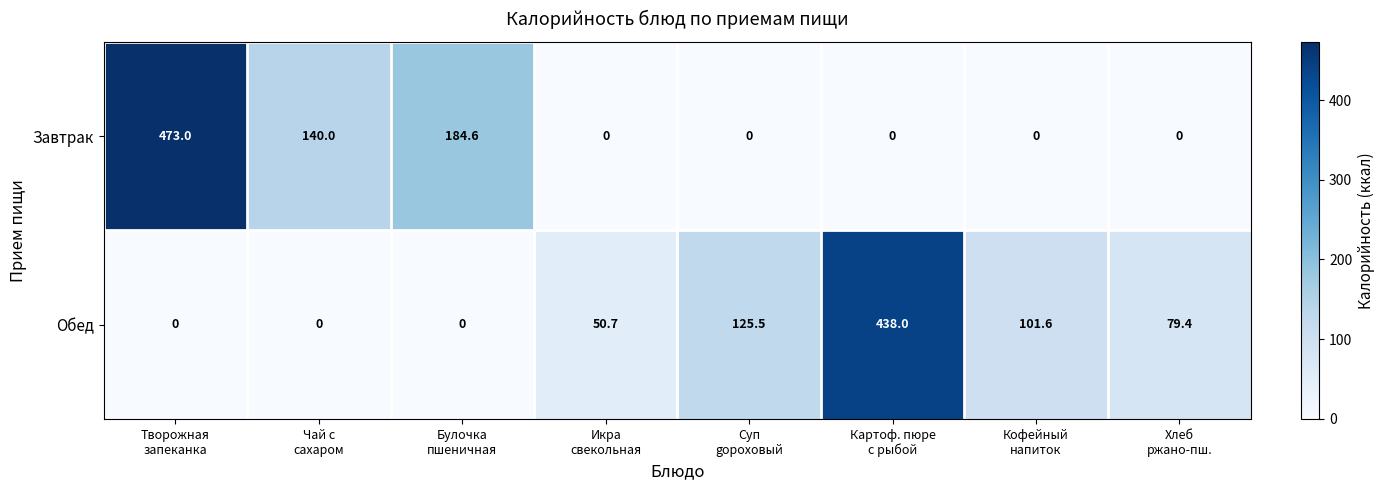

List the series in order of their overall mean, lowest first.

Обед, Завтрак